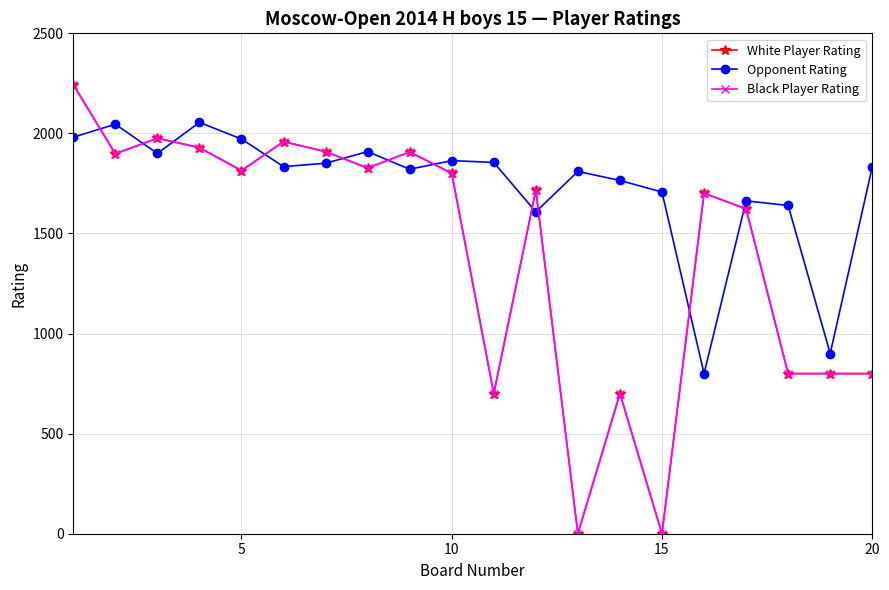

True or false: White Player Rating and Black Player Rating intersect in this chart.

False